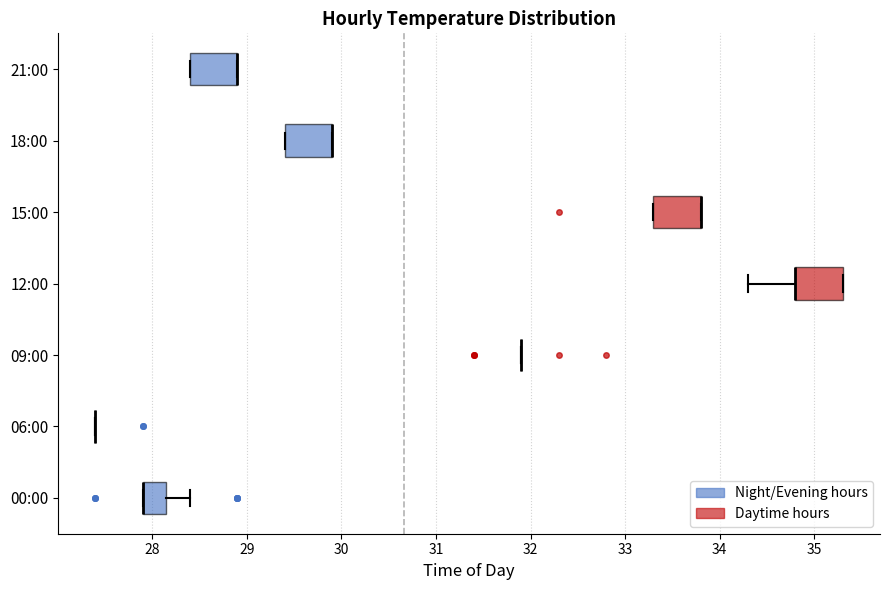

Where is the right edge of the box for 00:00 on the x-axis? The values are not printed on the chart, so give them approximately, as read against the axis.

28.2